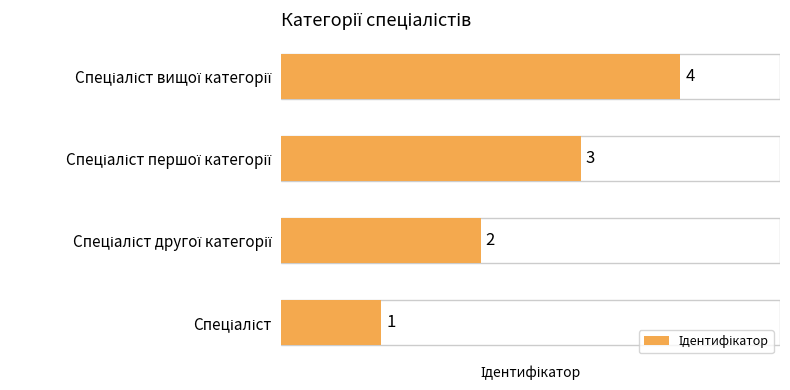

How many categories are shown in the chart?

4